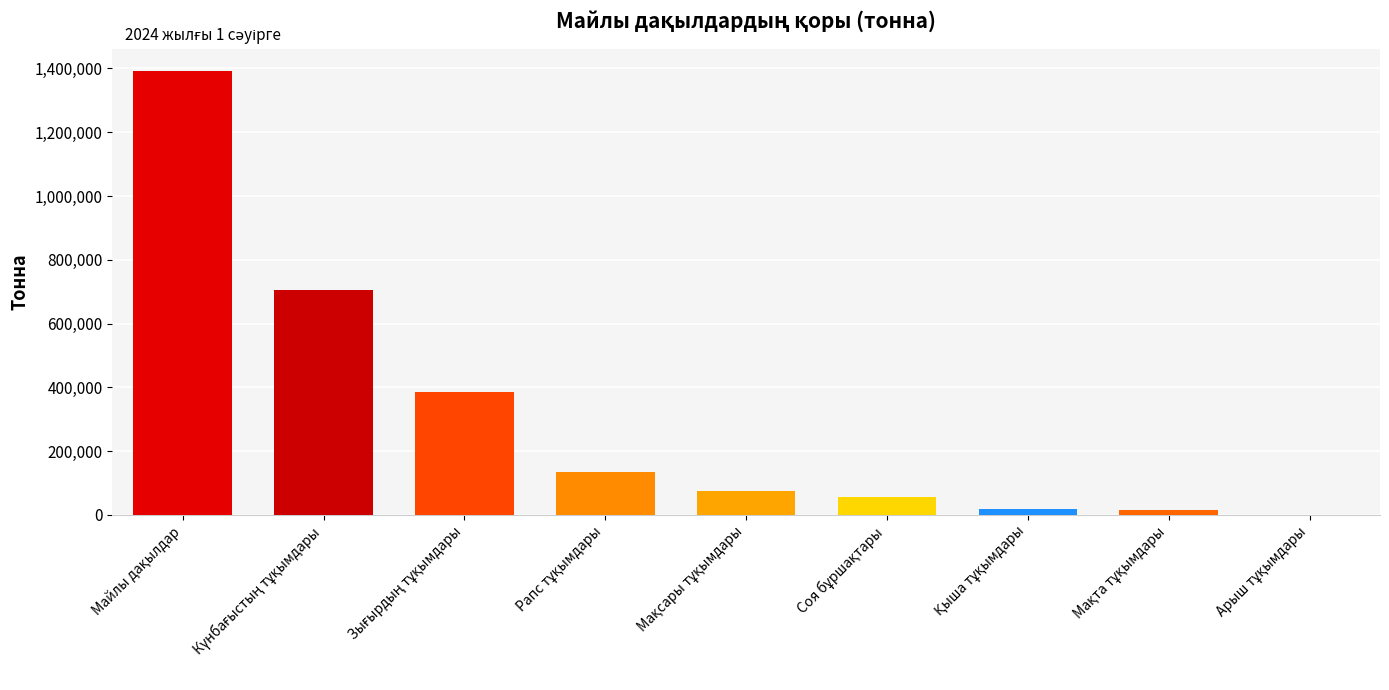

What is the greatest value displayed?

1391596.1